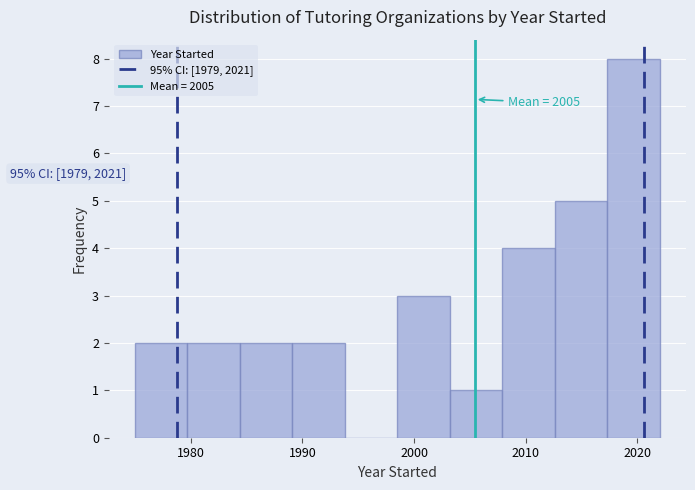

Over which range of the x-axis is the bar tallest?

2017.3 to 2022.0